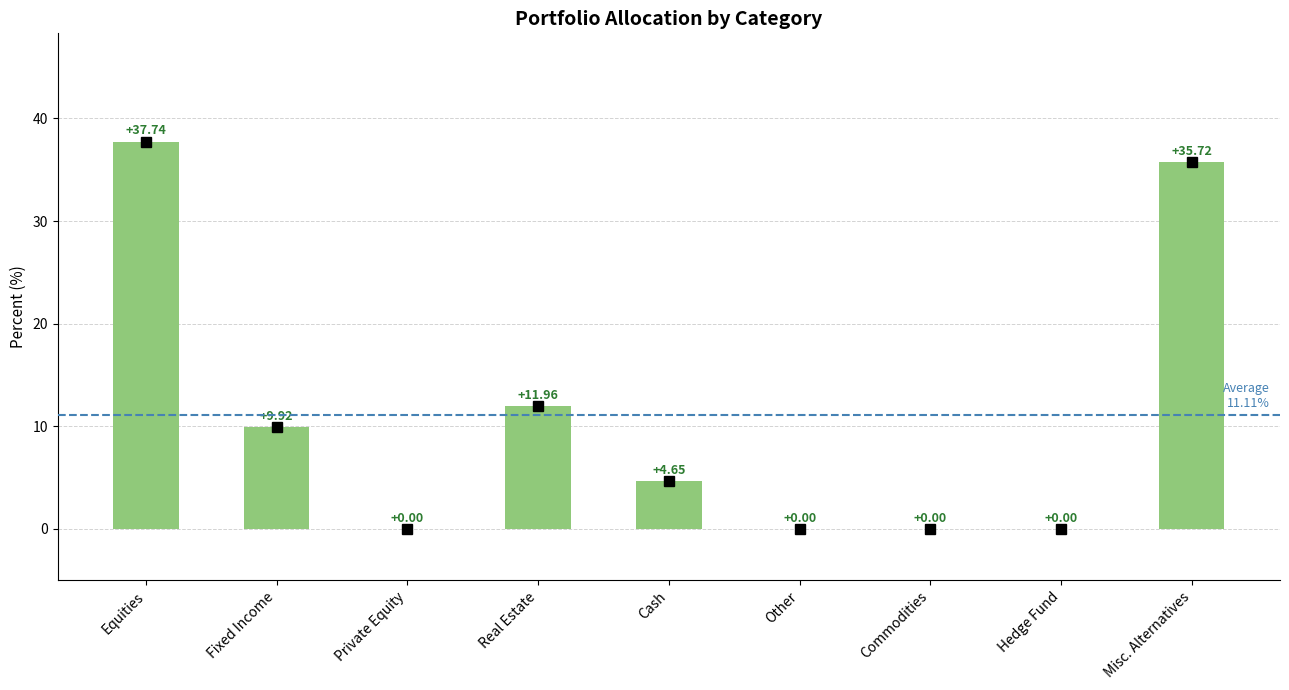

At which category does the chart reach its peak across all series?

Equities